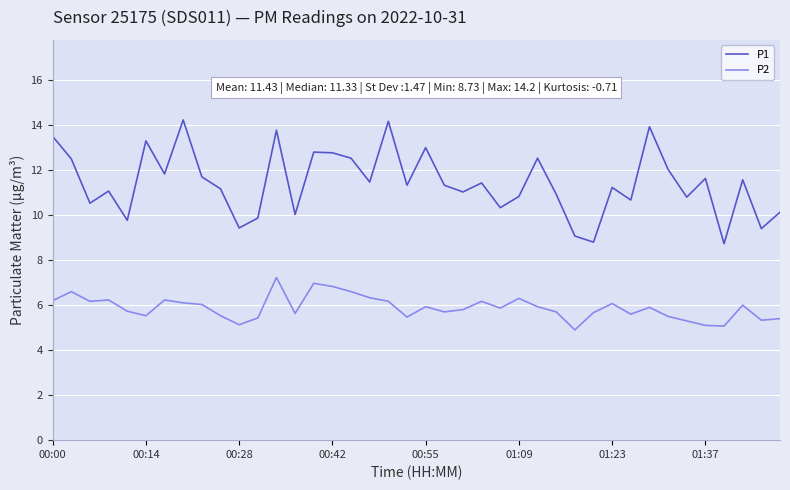

List the series in order of their peak value, lowest first.

P2, P1